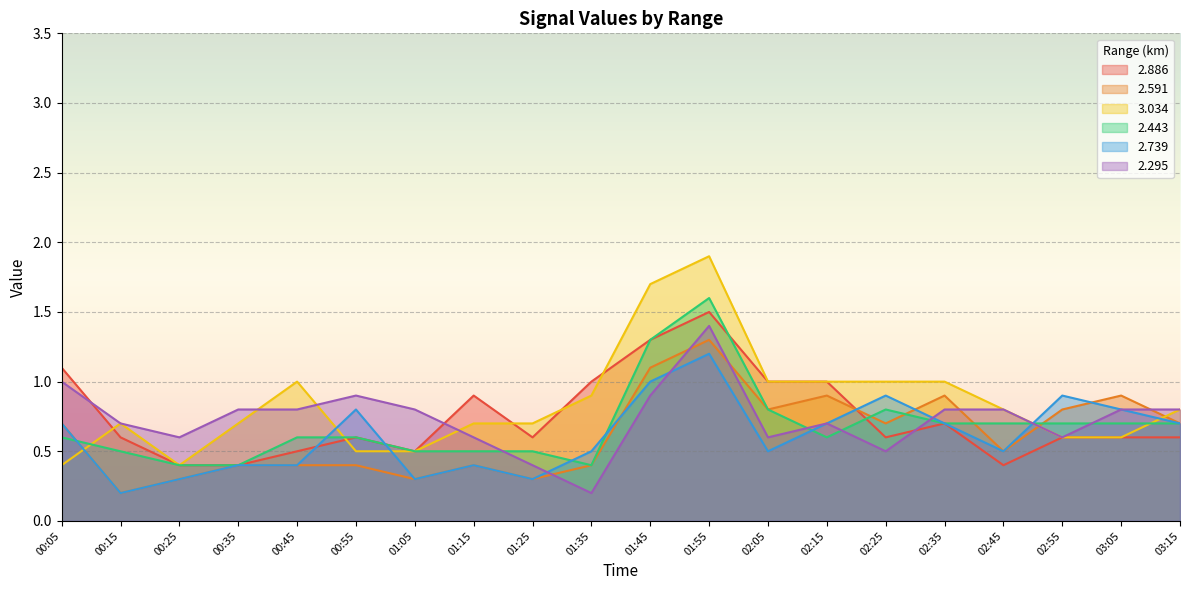

Reading left to right, transcribe all the data shown in this chart.

2.886: 00:05=1.1	00:15=0.6	00:25=0.4	00:35=0.4	00:45=0.5	00:55=0.6	01:05=0.5	01:15=0.9	01:25=0.6	01:35=1.0	01:45=1.3	01:55=1.5	02:05=1.0	02:15=1.0	02:25=0.6	02:35=0.7	02:45=0.4	02:55=0.6	03:05=0.6	03:15=0.6
2.591: 00:05=0.7	00:15=0.2	00:25=0.3	00:35=0.4	00:45=0.4	00:55=0.4	01:05=0.3	01:15=0.4	01:25=0.3	01:35=0.4	01:45=1.1	01:55=1.3	02:05=0.8	02:15=0.9	02:25=0.7	02:35=0.9	02:45=0.5	02:55=0.8	03:05=0.9	03:15=0.7
3.034: 00:05=0.4	00:15=0.7	00:25=0.4	00:35=0.7	00:45=1.0	00:55=0.5	01:05=0.5	01:15=0.7	01:25=0.7	01:35=0.9	01:45=1.7	01:55=1.9	02:05=1.0	02:15=1.0	02:25=1.0	02:35=1.0	02:45=0.8	02:55=0.6	03:05=0.6	03:15=0.8
2.443: 00:05=0.6	00:15=0.5	00:25=0.4	00:35=0.4	00:45=0.6	00:55=0.6	01:05=0.5	01:15=0.5	01:25=0.5	01:35=0.4	01:45=1.3	01:55=1.6	02:05=0.8	02:15=0.6	02:25=0.8	02:35=0.7	02:45=0.7	02:55=0.7	03:05=0.7	03:15=0.7
2.739: 00:05=0.7	00:15=0.2	00:25=0.3	00:35=0.4	00:45=0.4	00:55=0.8	01:05=0.3	01:15=0.4	01:25=0.3	01:35=0.5	01:45=1.0	01:55=1.2	02:05=0.5	02:15=0.7	02:25=0.9	02:35=0.7	02:45=0.5	02:55=0.9	03:05=0.8	03:15=0.7
2.295: 00:05=1.0	00:15=0.7	00:25=0.6	00:35=0.8	00:45=0.8	00:55=0.9	01:05=0.8	01:15=0.6	01:25=0.4	01:35=0.2	01:45=0.9	01:55=1.4	02:05=0.6	02:15=0.7	02:25=0.5	02:35=0.8	02:45=0.8	02:55=0.6	03:05=0.8	03:15=0.8